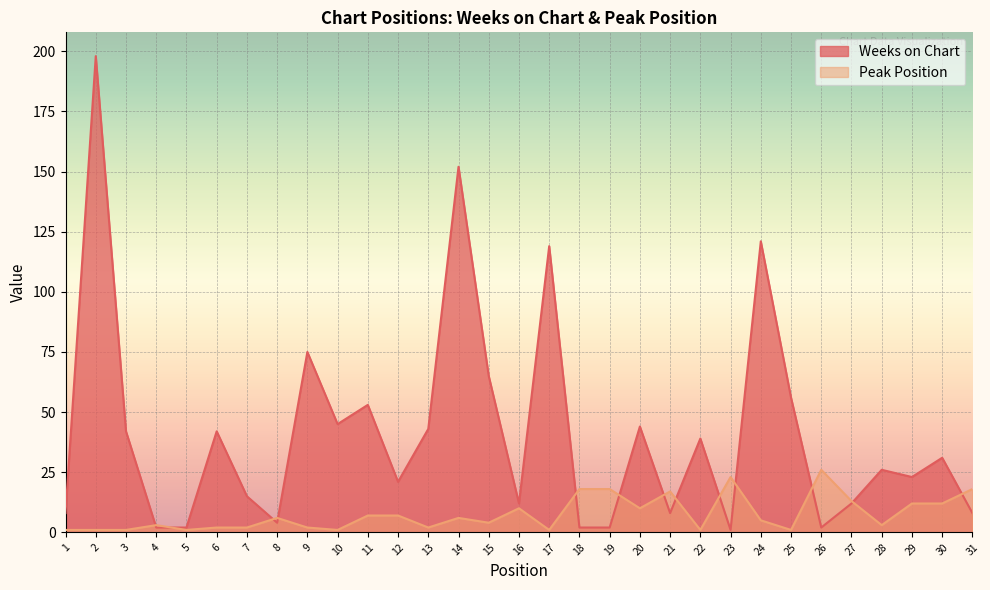

Is the value of Peak Position at 26 greater than the value of Weeks on Chart at 24?

No